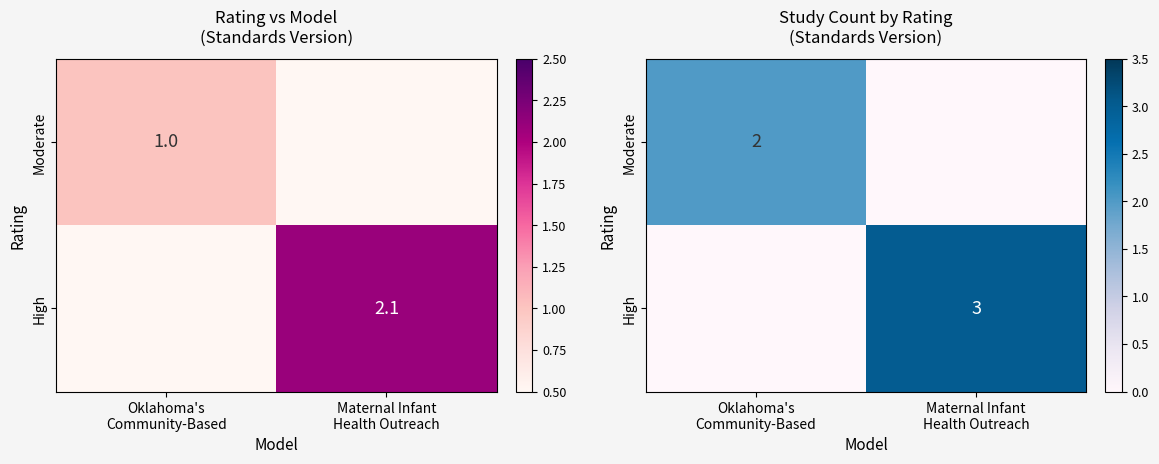

What is the difference between the High values at Maternal Infant Health Outreach and Oklahoma's Community-Based?

3